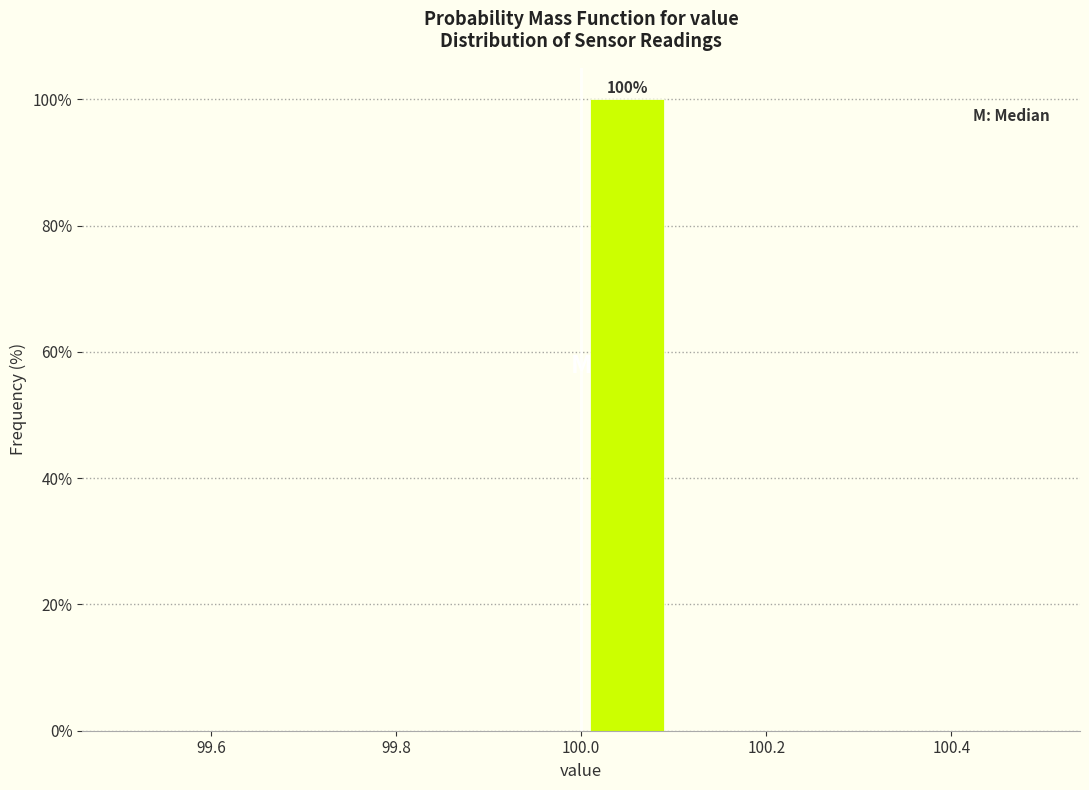

Which range on the x-axis has the tallest bar?

100.0 to 100.1